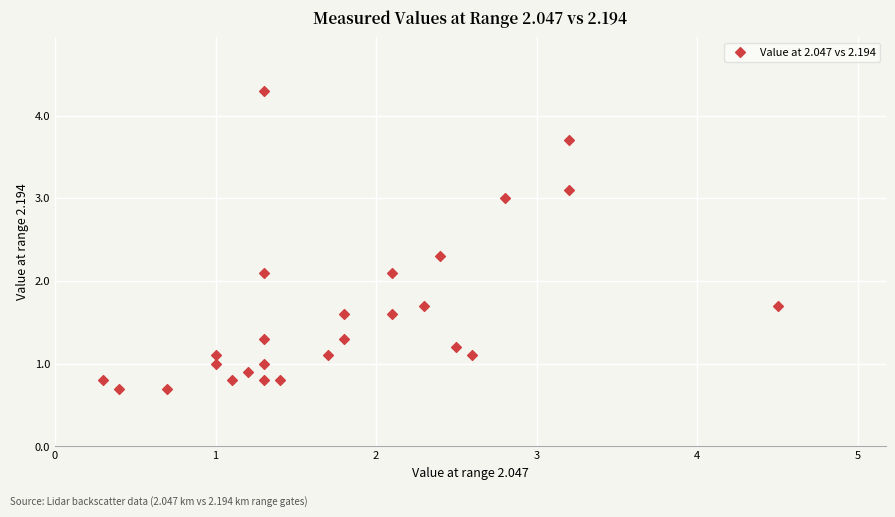

What is the range of Y values (max minus min)?

3.6